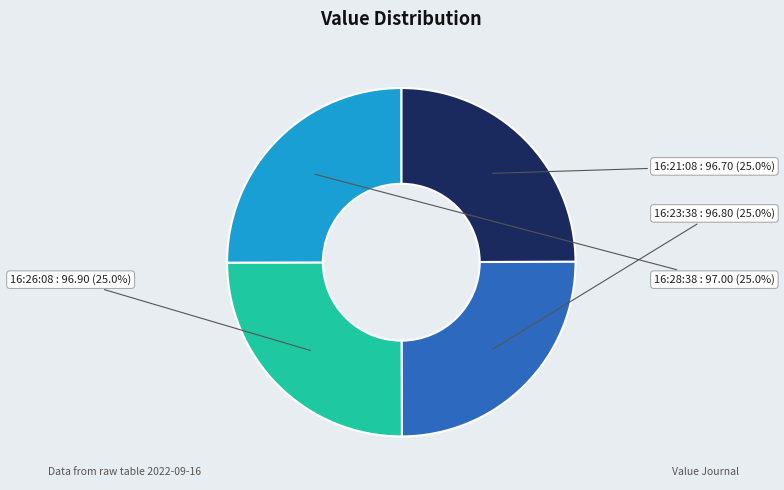

Is there any slice that represents more than half of the pie?

No